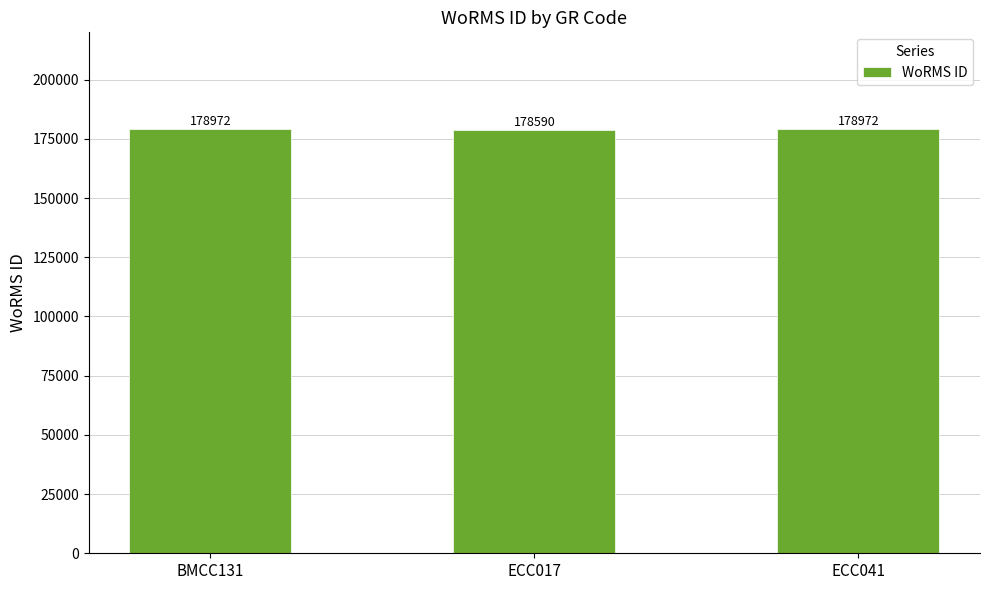

What position from the right is ECC041?

1